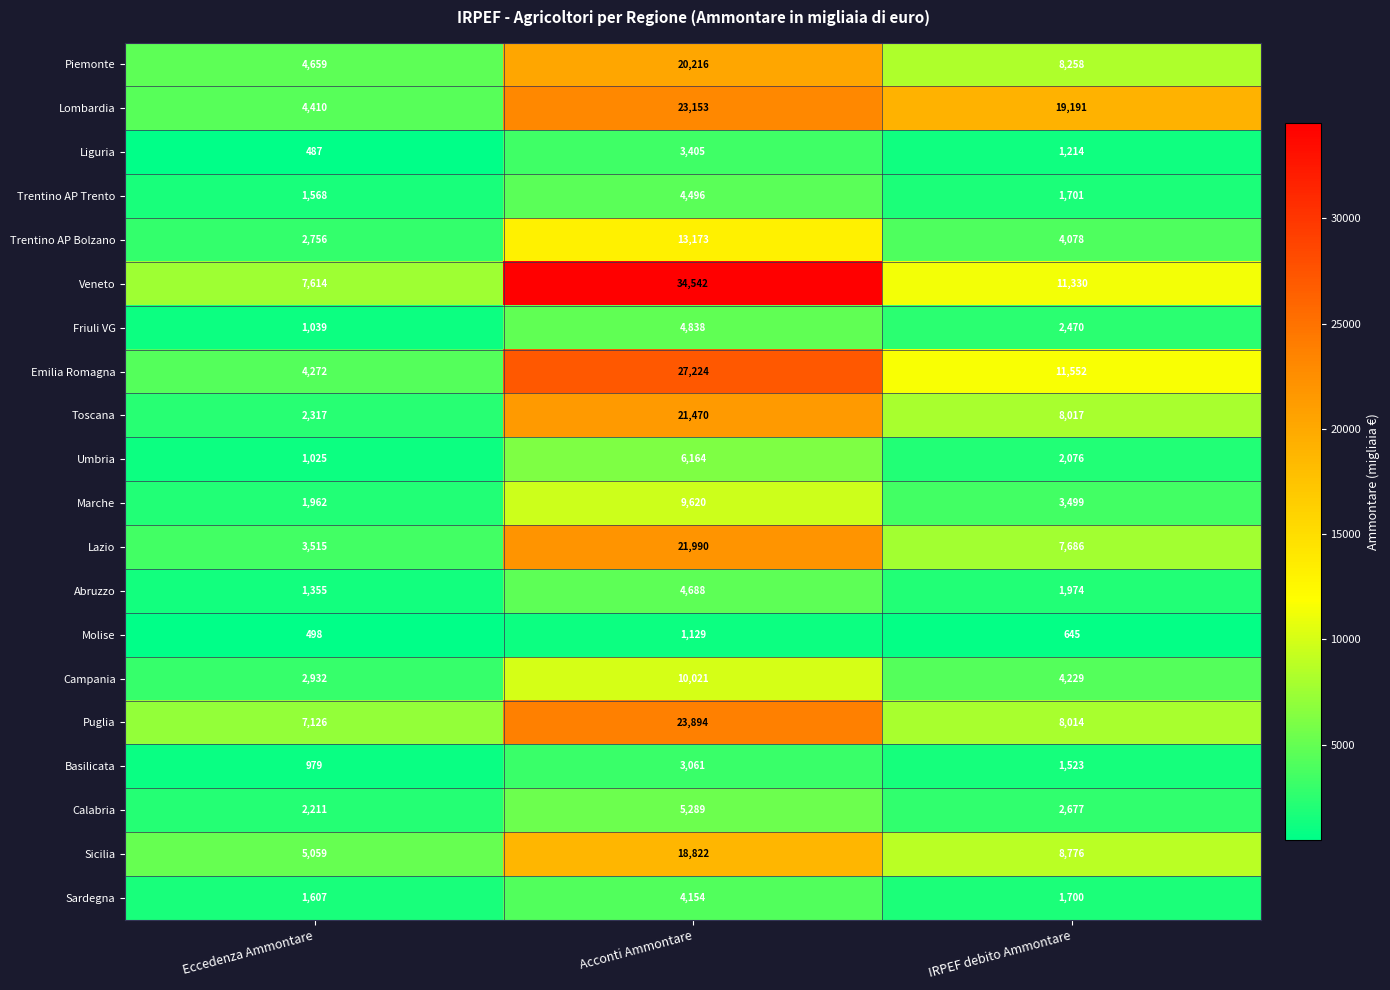

Rank the series by their maximum value, from highest to lowest.

Veneto, Emilia Romagna, Puglia, Lombardia, Lazio, Toscana, Piemonte, Sicilia, Trentino AP Bolzano, Campania, Marche, Umbria, Calabria, Friuli VG, Abruzzo, Trentino AP Trento, Sardegna, Liguria, Basilicata, Molise